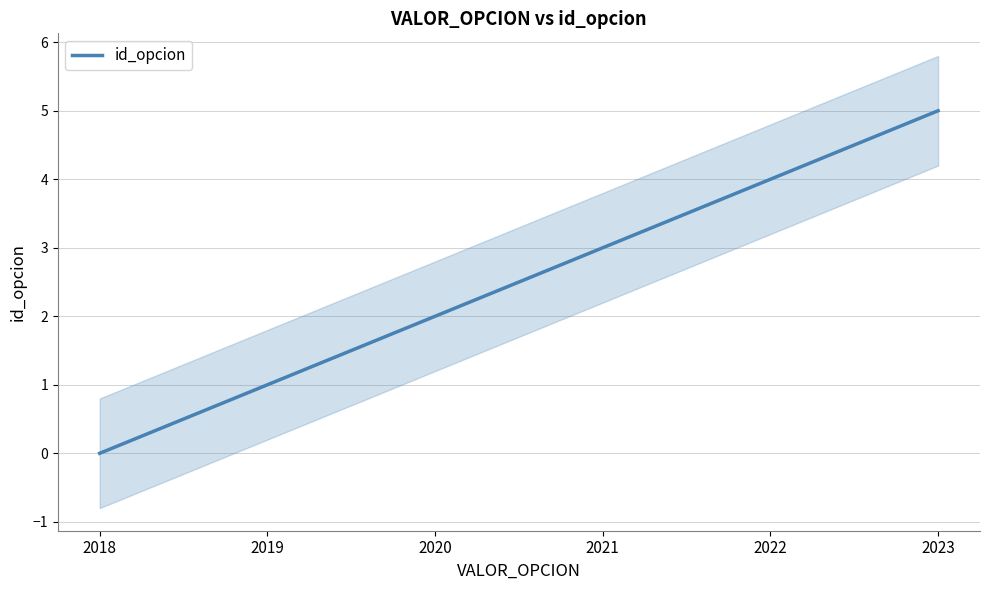

How many series are shown in this chart?

1